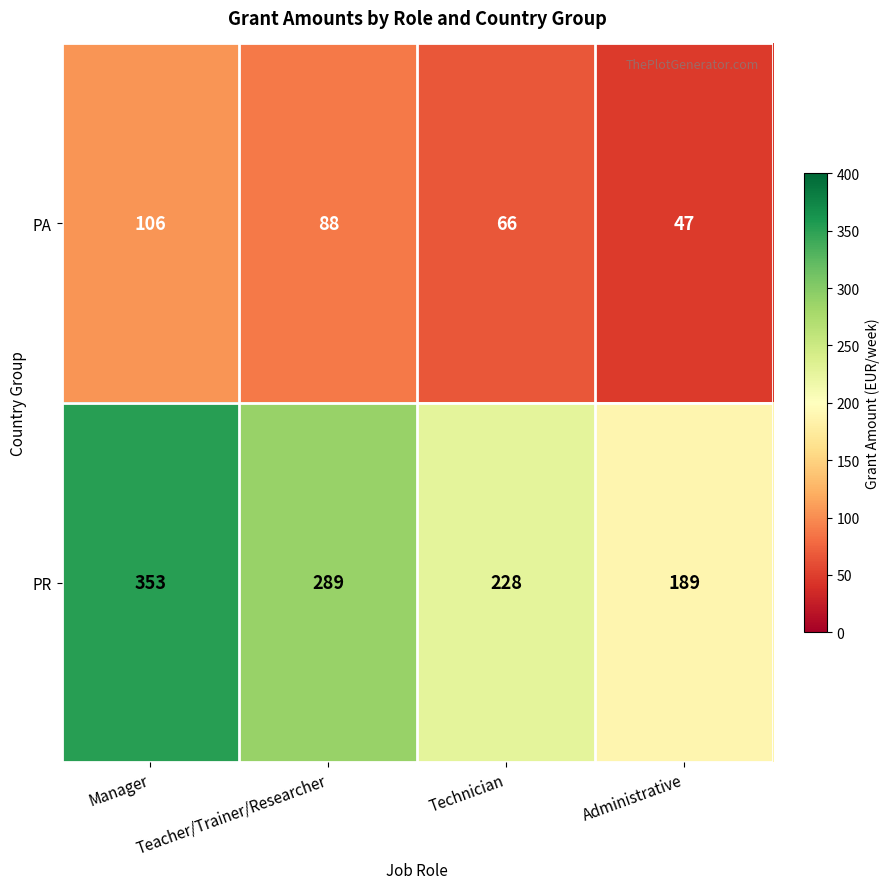

At which category does the chart reach its peak across all series?

Manager